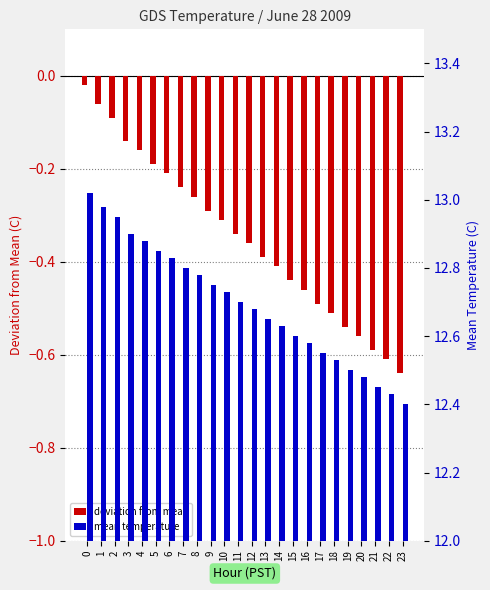

Reading right to left, transcribe all the data shown in this chart.

deviation from mean: -0.6	-0.6	-0.6	-0.6	-0.5	-0.5	-0.5	-0.5	-0.4	-0.4	-0.4	-0.4	-0.3	-0.3	-0.3	-0.3	-0.2	-0.2	-0.2	-0.2	-0.1	-0.1	-0.1	-0.0
mean temperature: 12.4	12.4	12.4	12.5	12.5	12.5	12.6	12.6	12.6	12.6	12.7	12.7	12.7	12.7	12.8	12.8	12.8	12.8	12.8	12.9	12.9	12.9	13.0	13.0